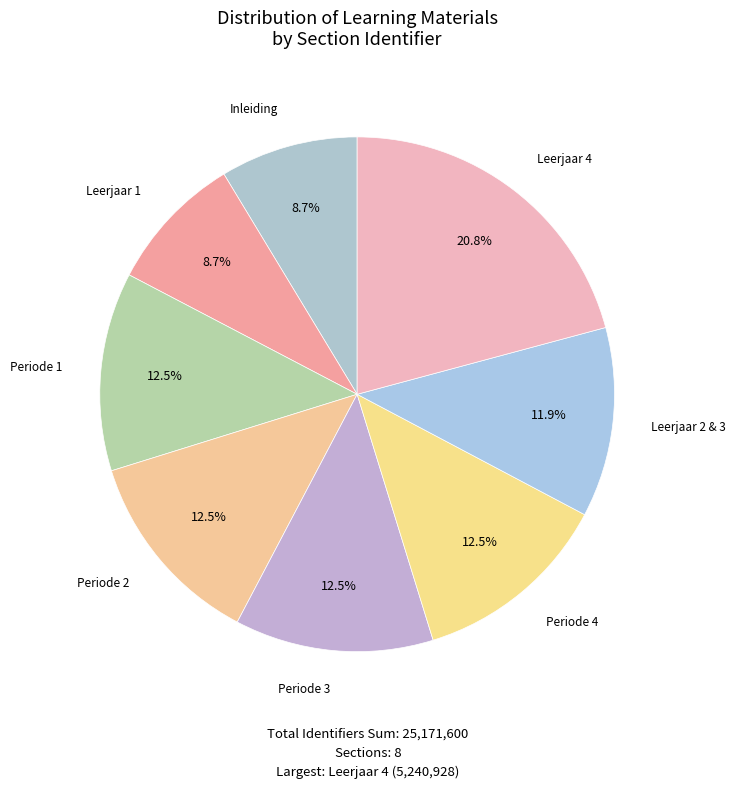

To the nearest percent, what is the difference between the largest and smallest slice percentages?

12%